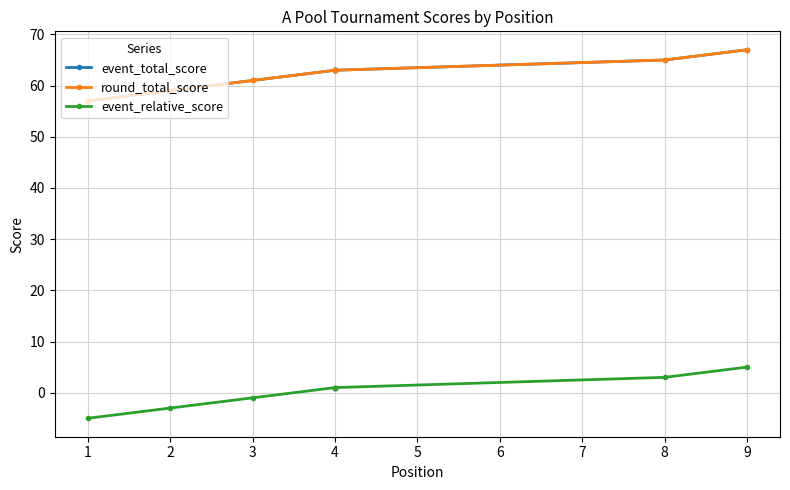

Does the chart have visible grid lines?

Yes